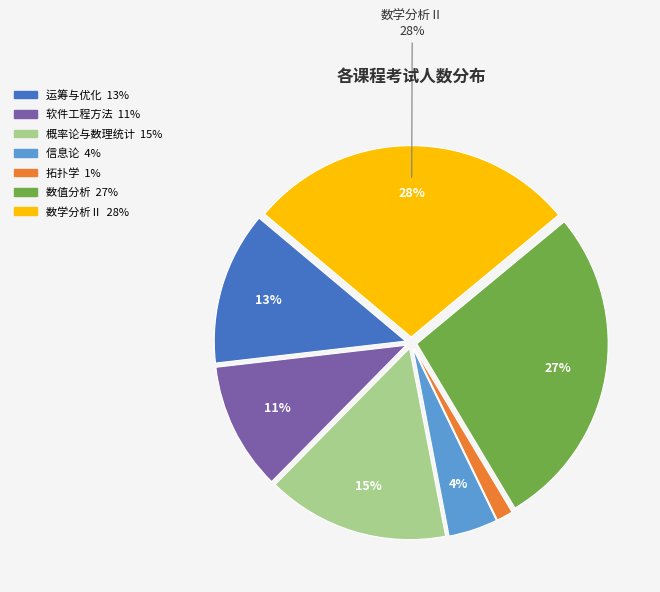

Is there any slice that represents more than half of the pie?

No